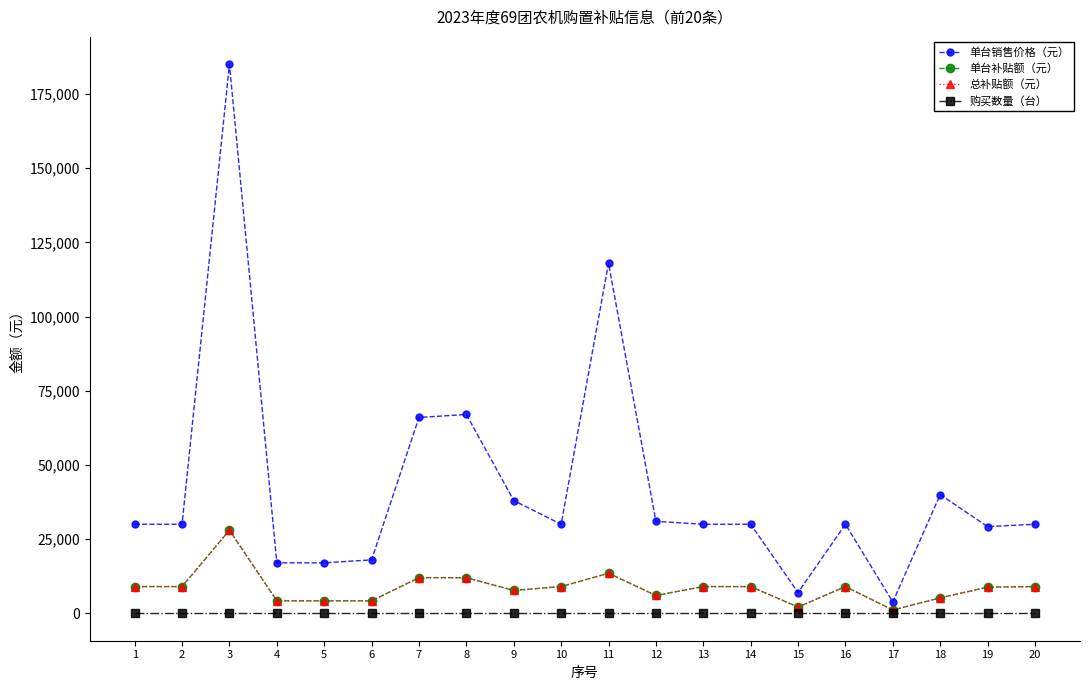

What is the sum of all 单台销售价格（元） values?

847000